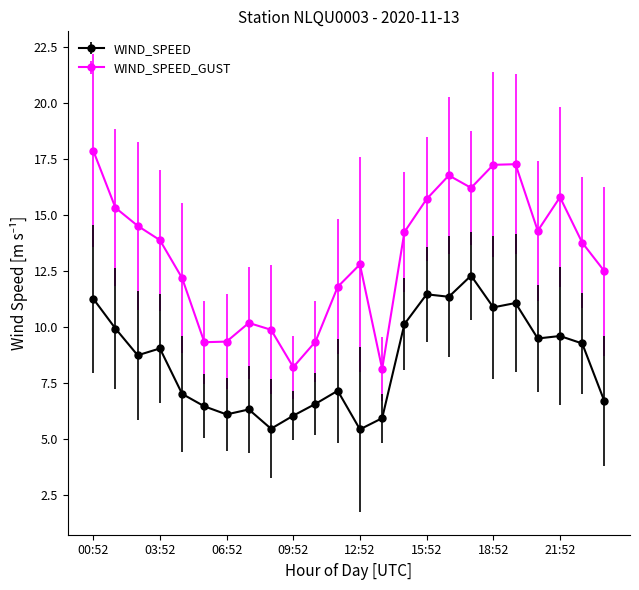

What is the difference between the second highest and minimum values in the WIND_SPEED series?

6.0